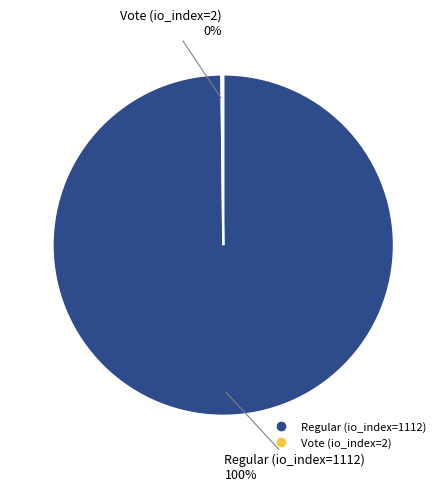

Which category has the biggest portion of the pie?

Regular (io_index=1112)